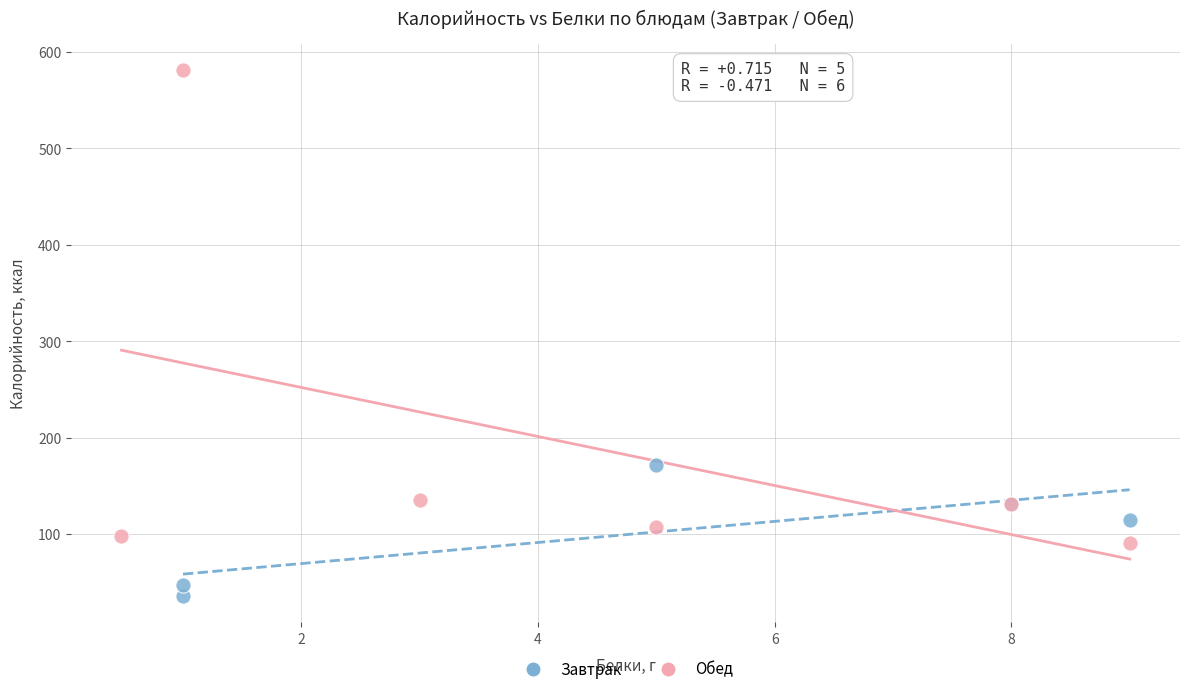

Which series contains the highest Y value?

Обед